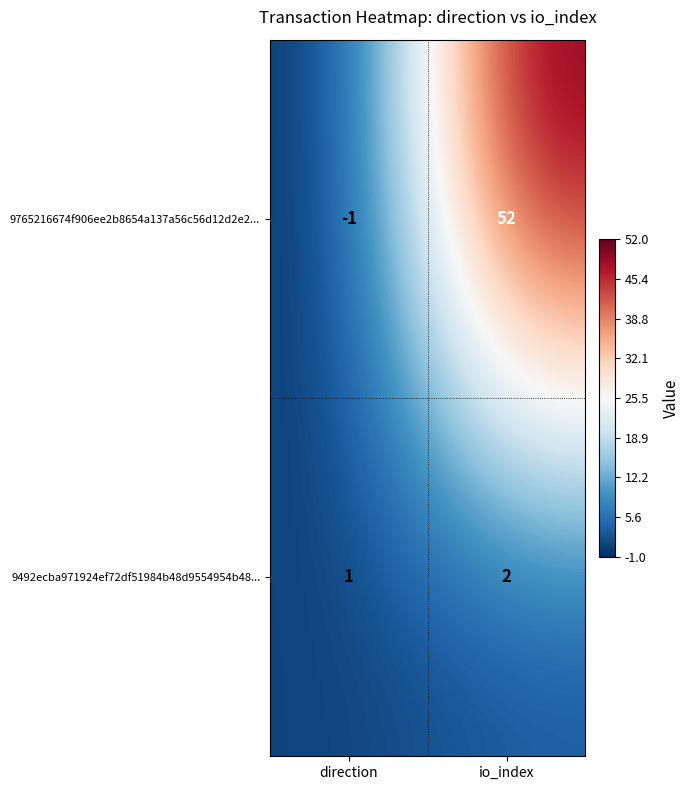

At which category does the chart reach its minimum across all series?

direction